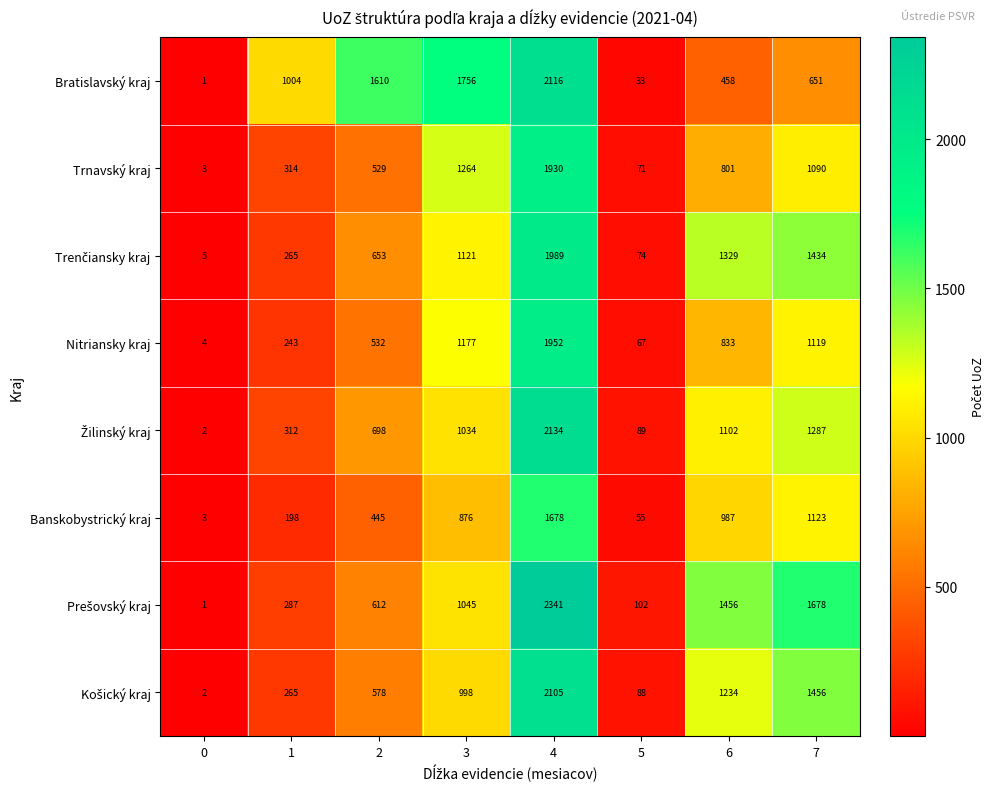

What is the average value of the Nitriansky kraj series?

741